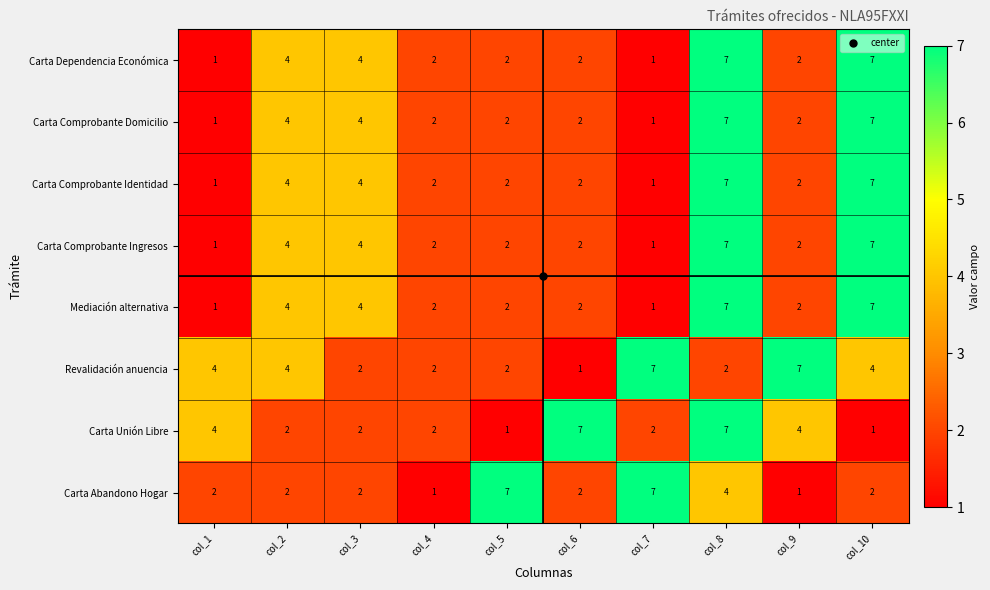

At how many categories does at least one series exceed 5?

6